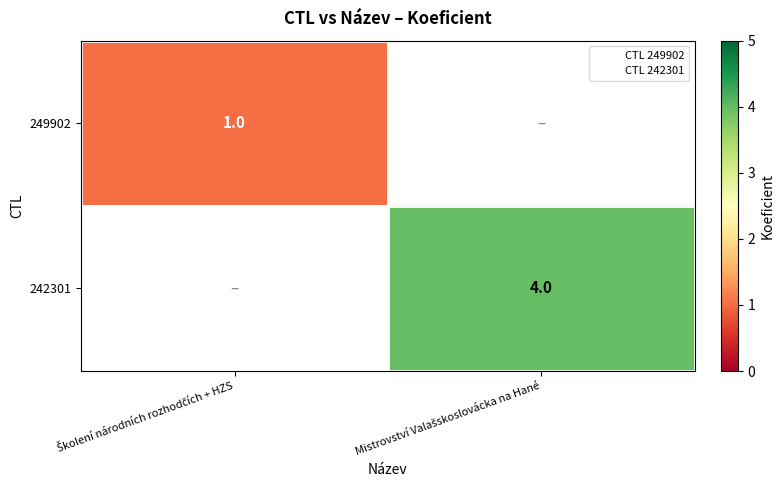

What is the maximum value for 242301?

4